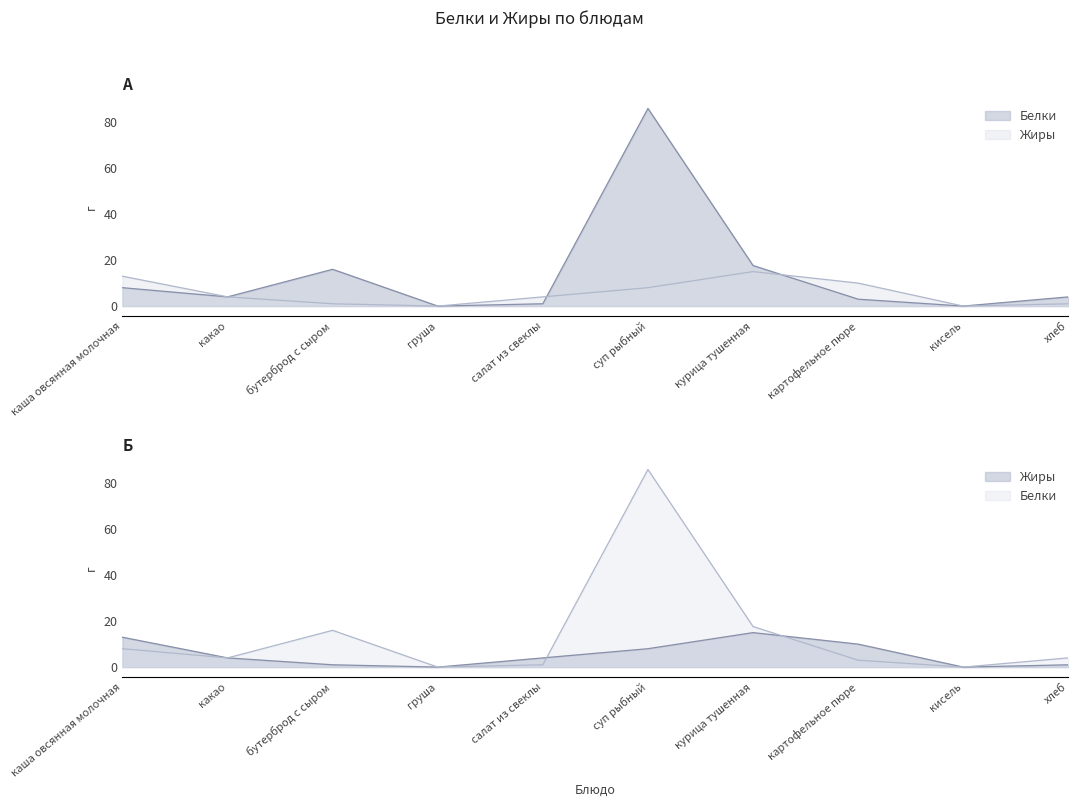

What is the difference between the Жиры values at хлеб and какао?

3.0